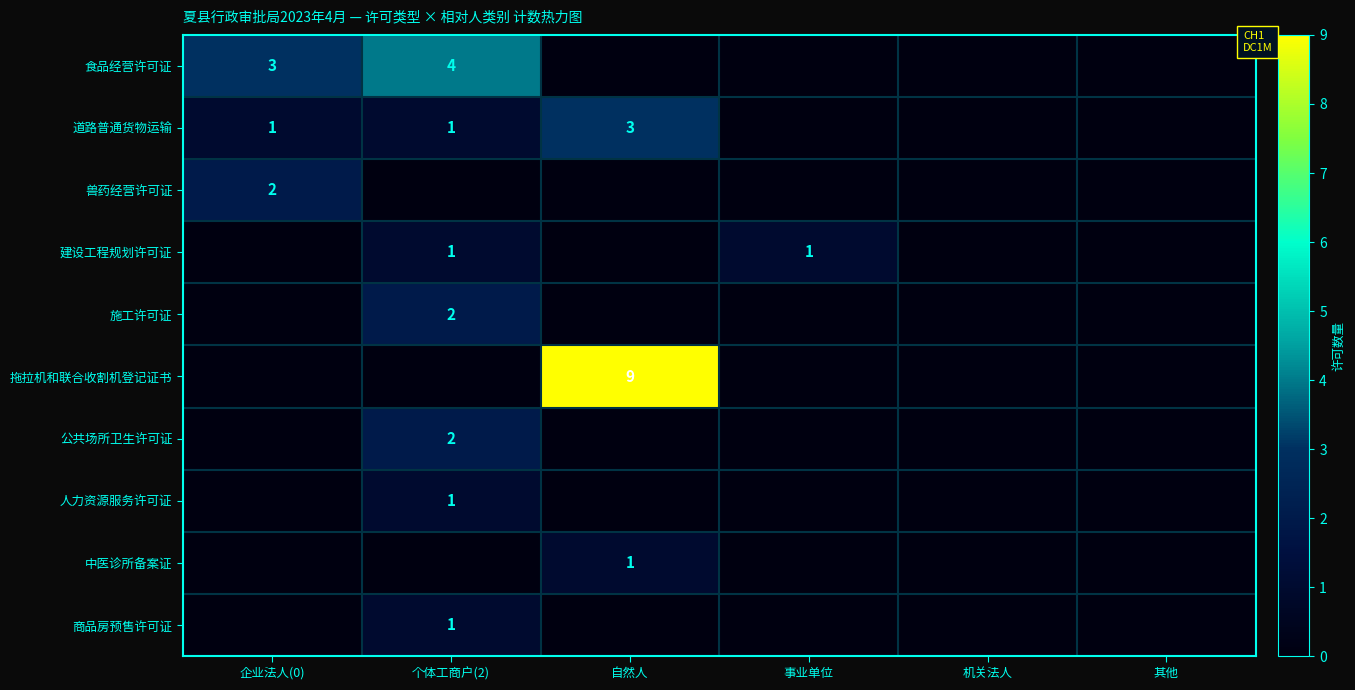

The value of 道路普通货物运输 at 自然人 is 3. True or false?

True